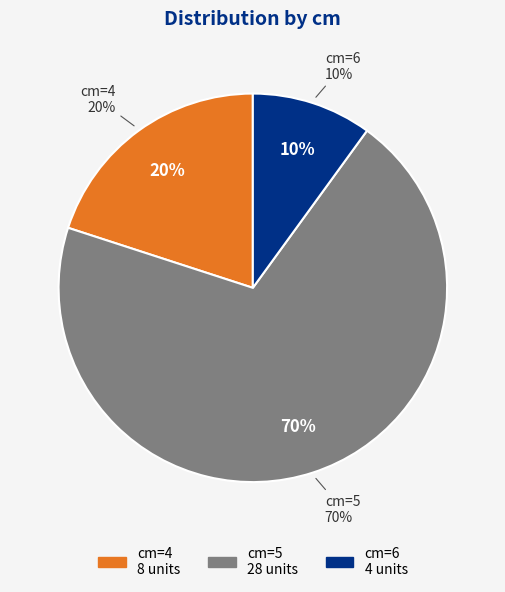

Which slice is the smallest?

6